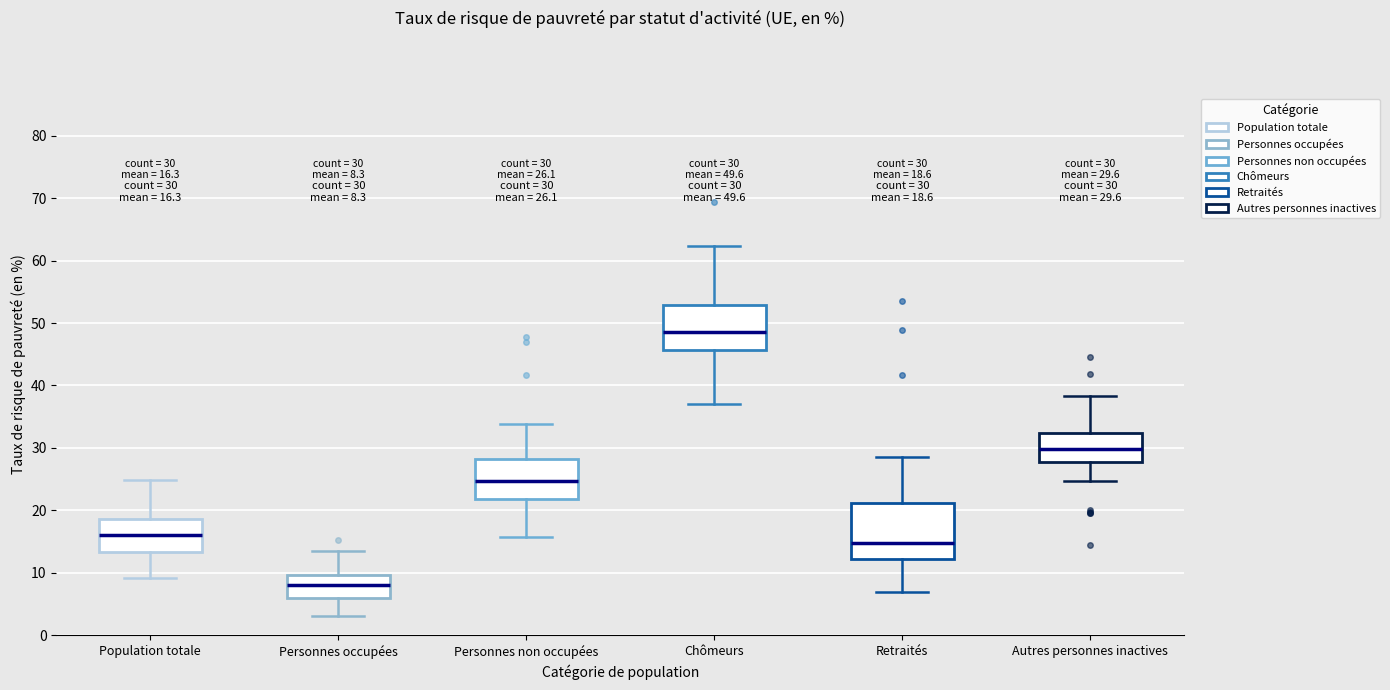

Which box is the tallest, from its lower edge to its upper edge?

Retraités